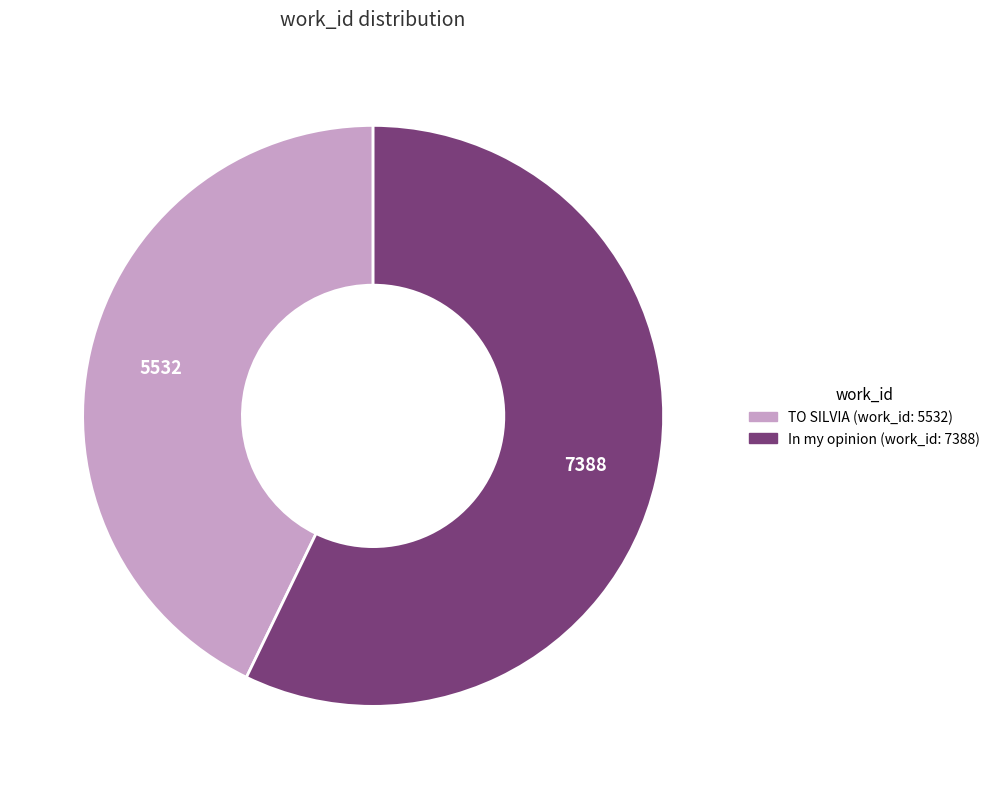

Is it true that In my opinion (work_id: 7388) is 64% of the pie?

False